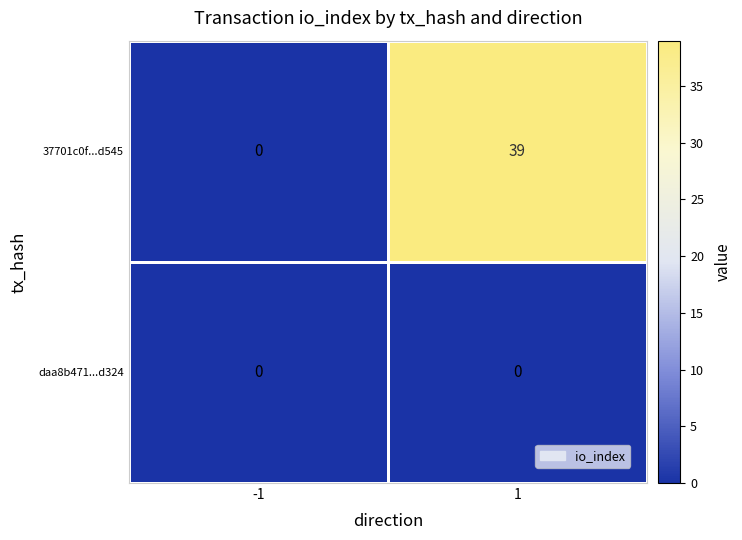

What is the sum of all 37701c0f...d545 values?

39